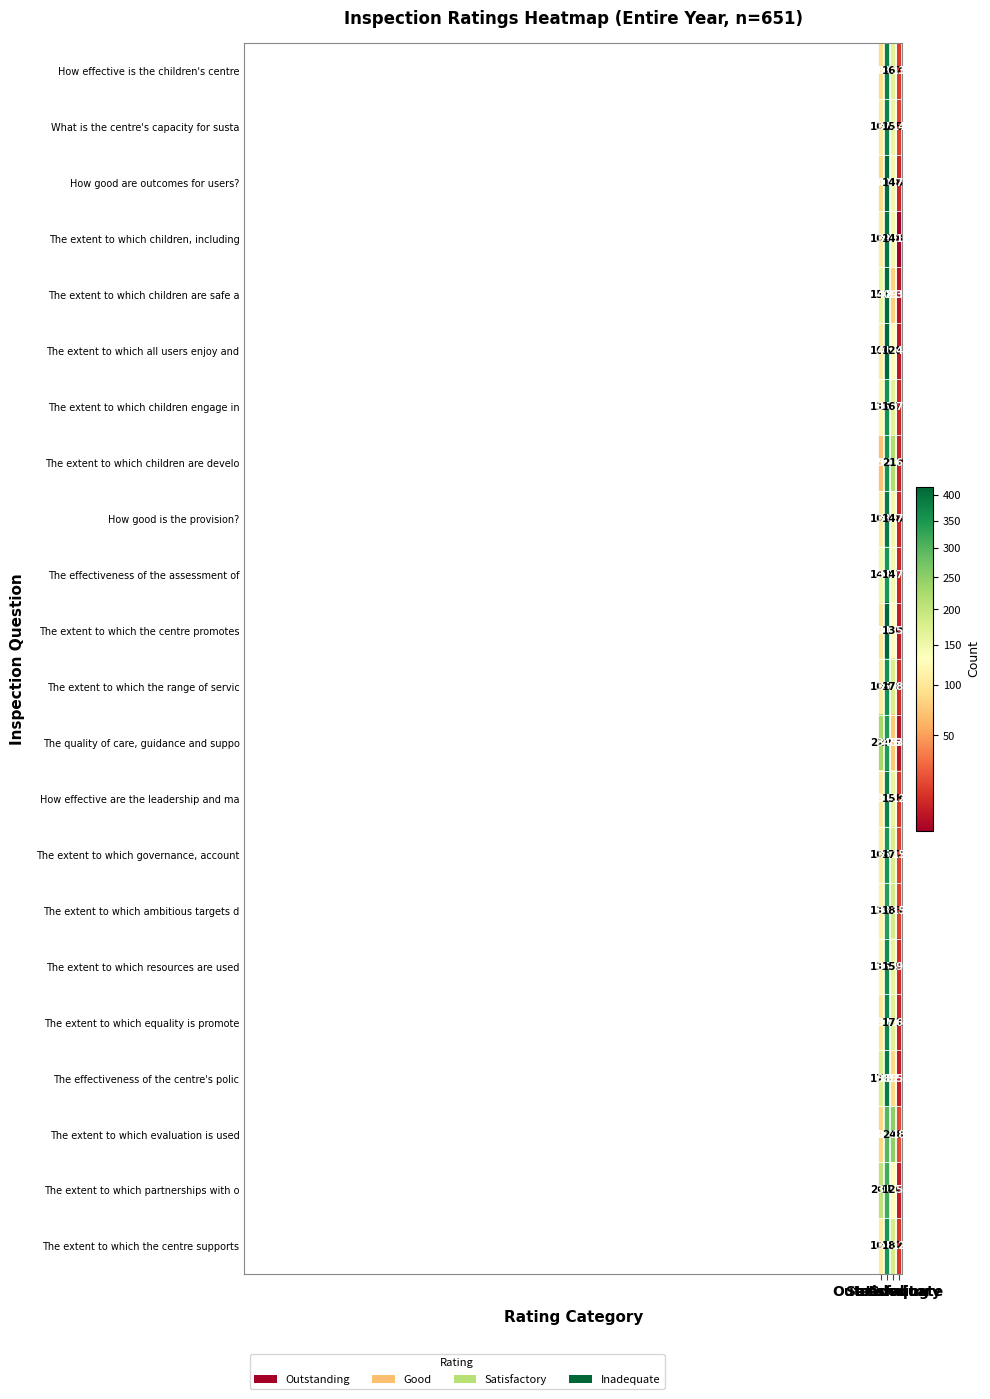

What is the maximum value shown in the chart?

416